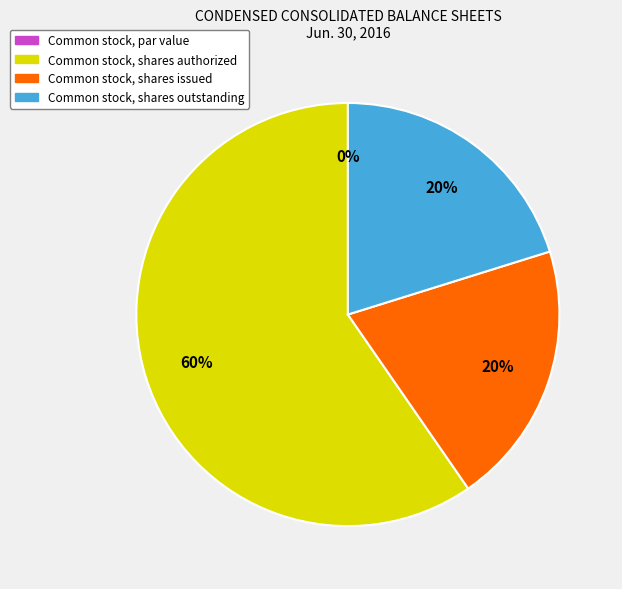

Which slice is the largest?

Common stock, shares authorized